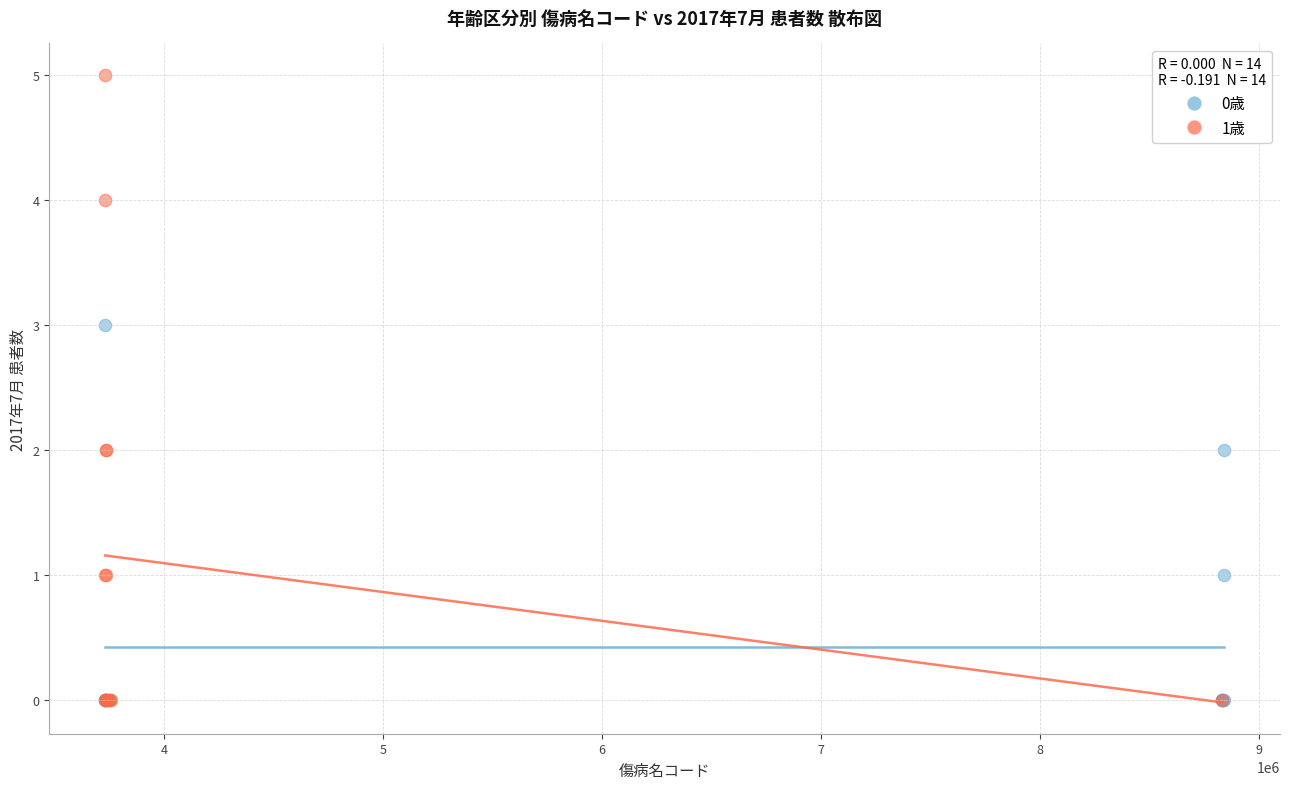

Which series has the largest Y range (max minus min)?

1歳